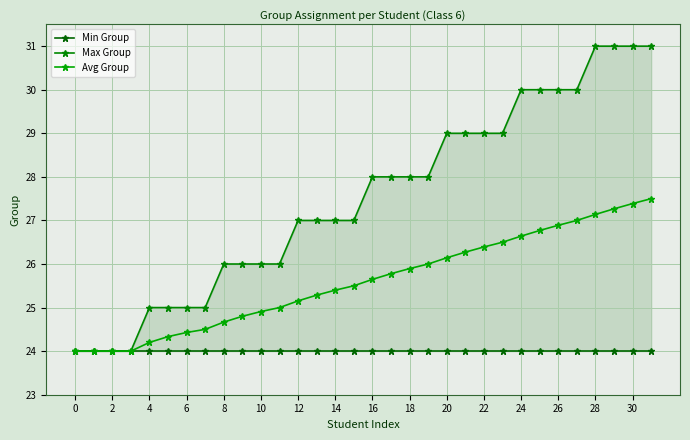

Is the value of Max Group at 19 greater than the value of Avg Group at 31?

Yes